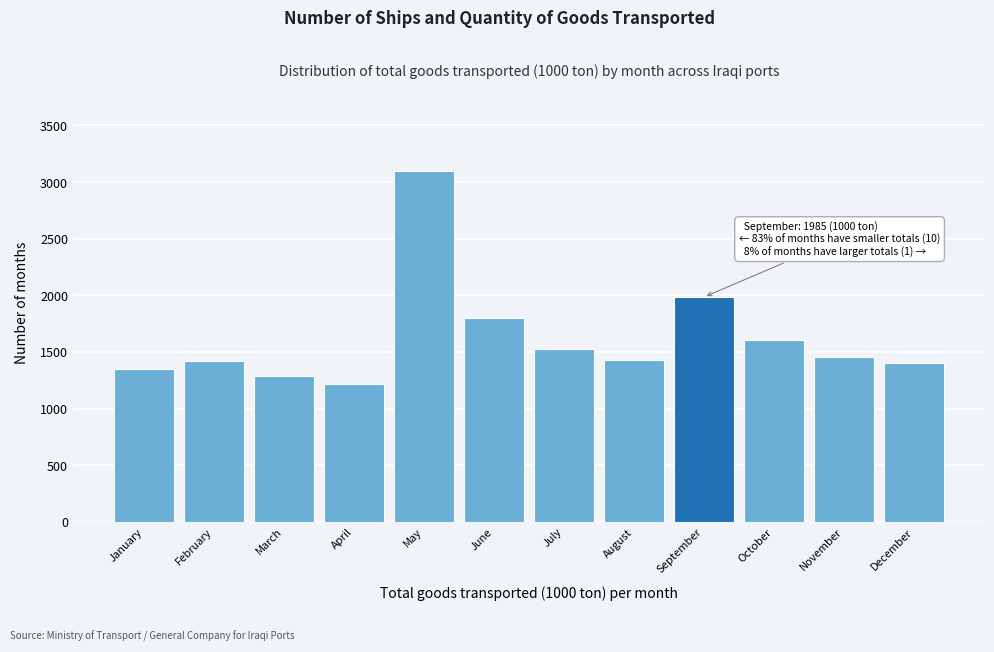

What value does the data have at November?

1451